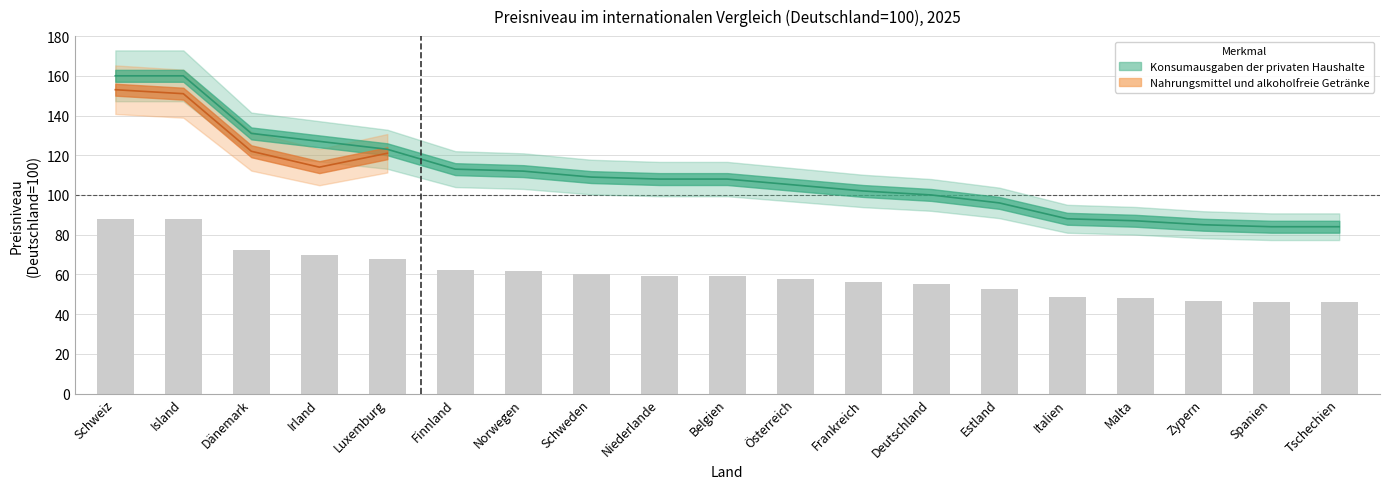

Which category has the highest value across all series?

Schweiz